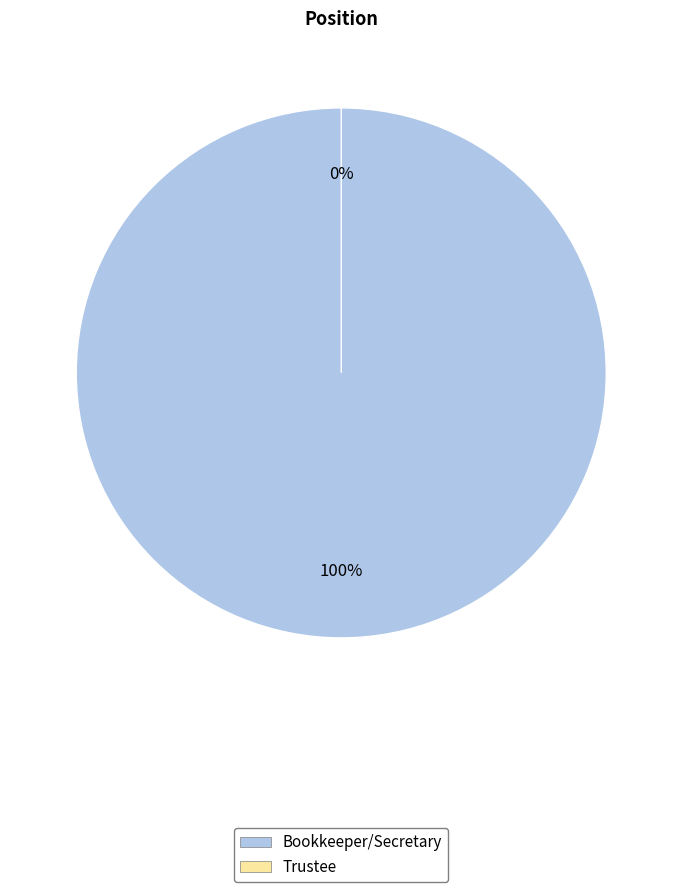

What percentage do Bookkeeper/Secretary and Trustee together represent?

100.0%